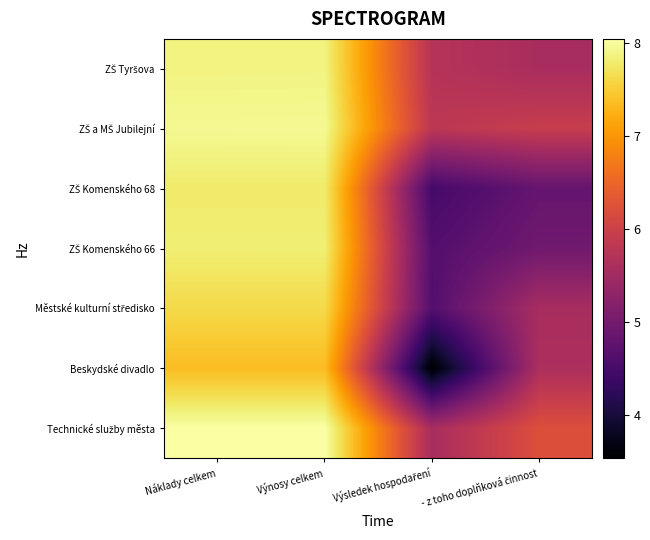

Count the number of categories in the chart.

4